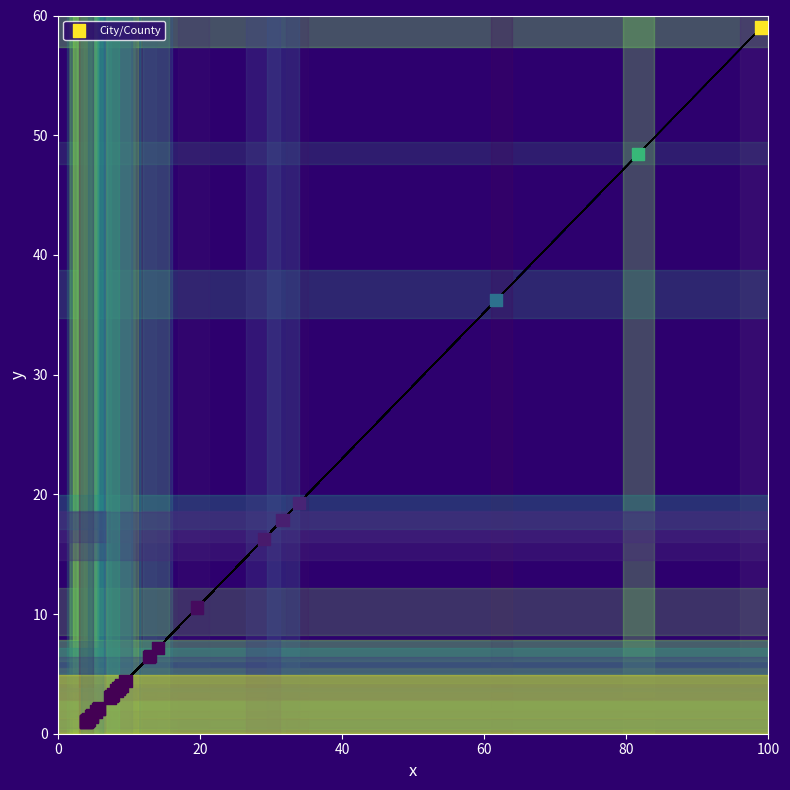

What Y value in the scatter plot is closest to 30?

36.2